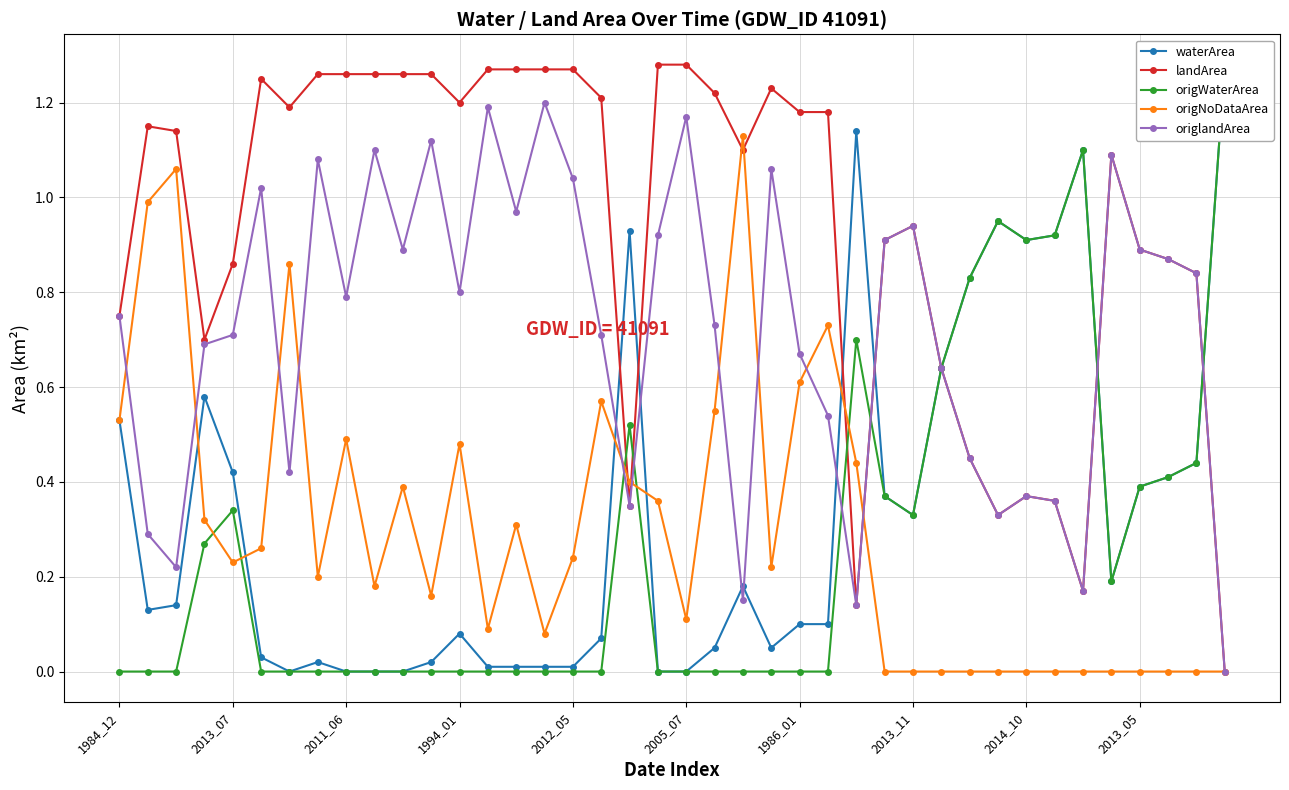

What is the average value of the origNoDataArea series?

0.3